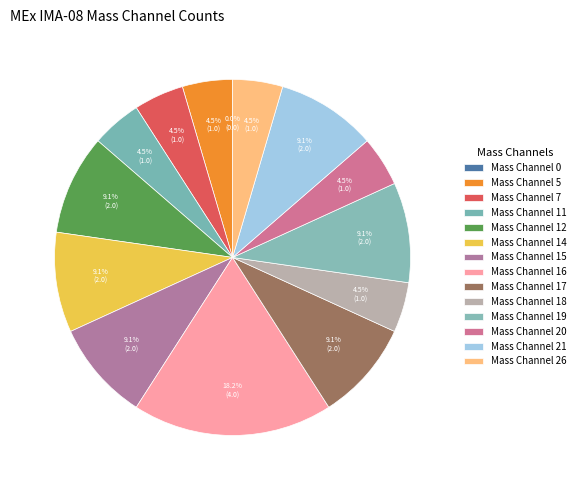

Approximately how many times larger is the value at Mass Channel 20 compared to Mass Channel 12?

0.5